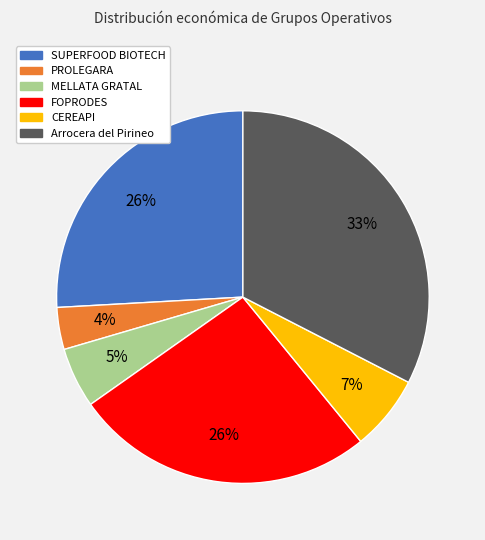

True or false: MELLATA GRATAL accounts for 13% of the total.

False